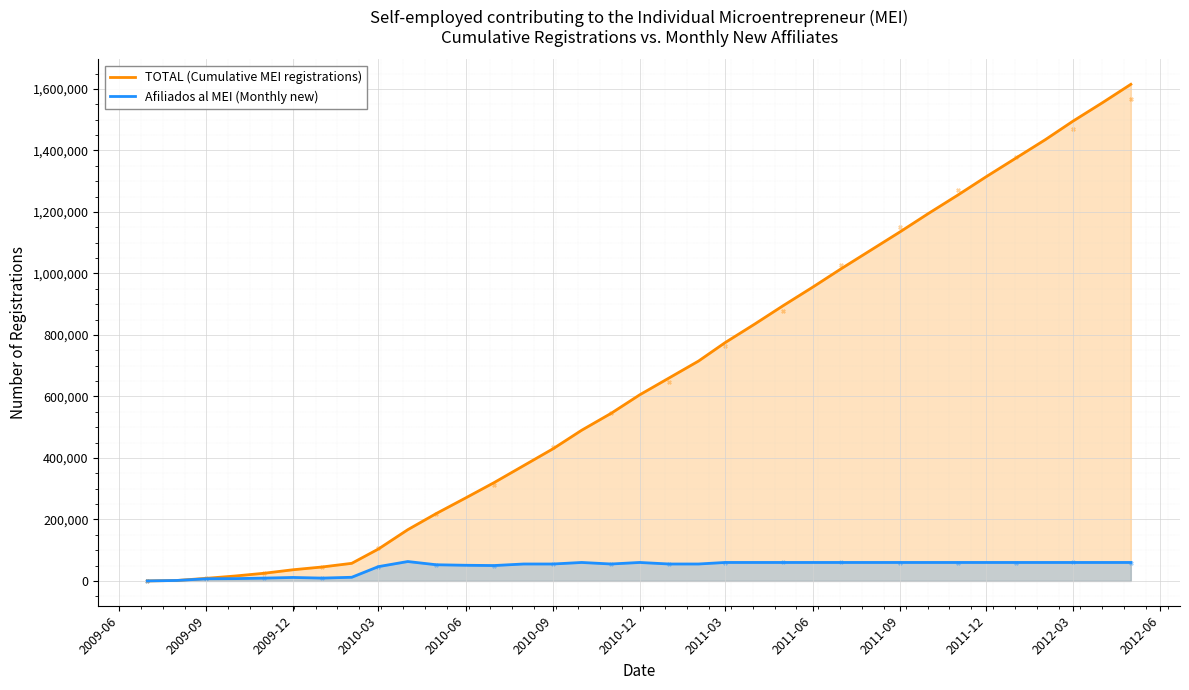

Which series contains the highest Y value?

TOTAL (Cumulative MEI registrations)